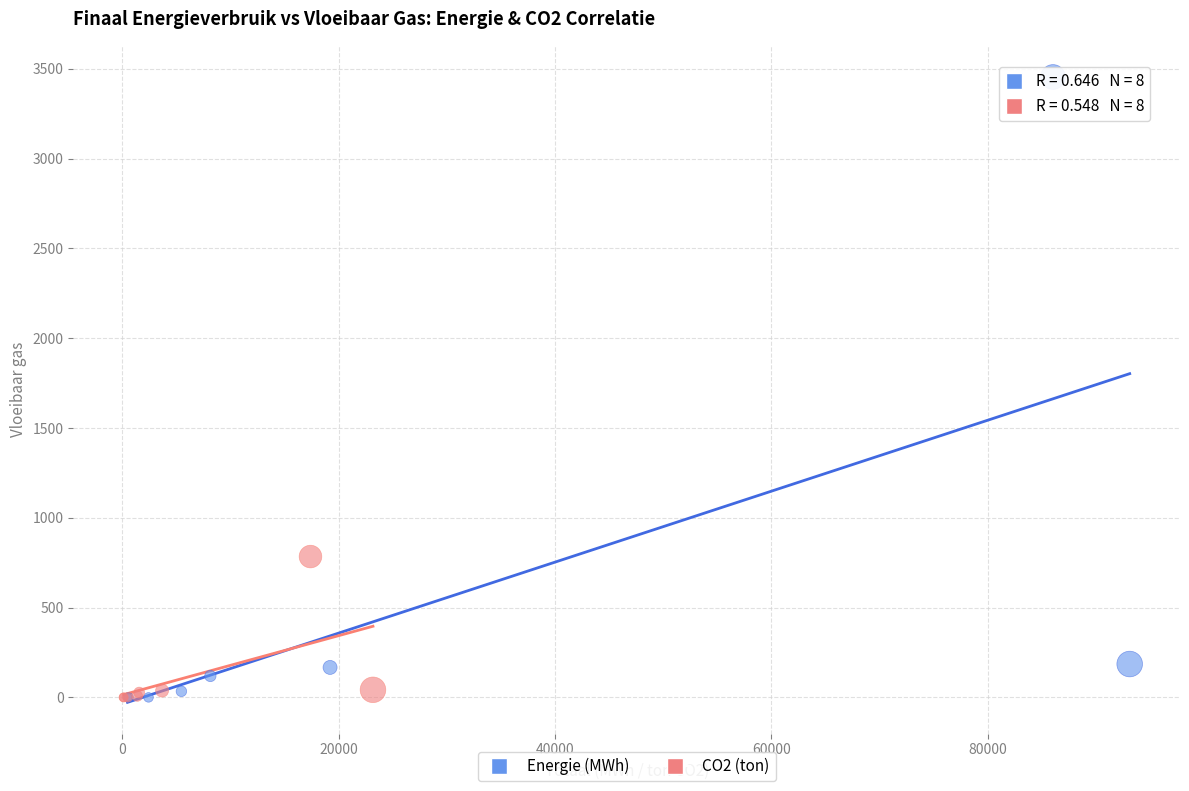

Which series has the widest spread of Y values?

Energie (MWh)